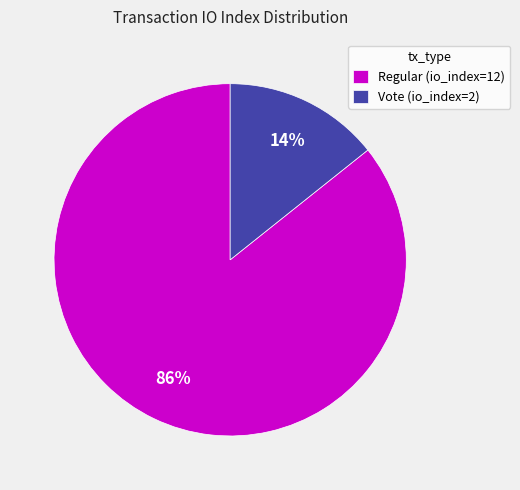

To the nearest percent, what portion does Vote (io_index=2) represent?

14%